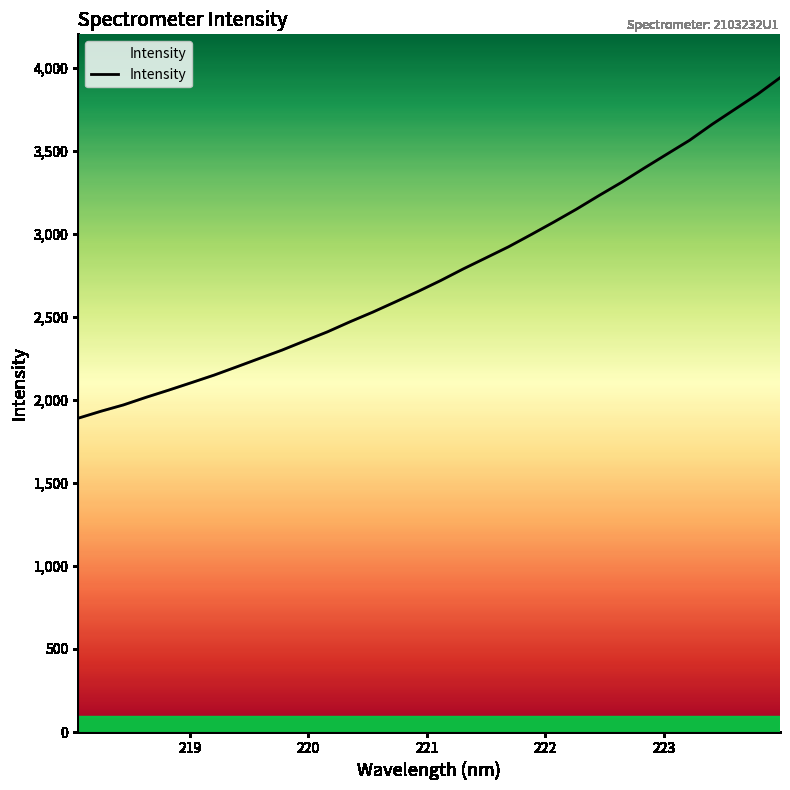

What is the average value?

2766.1